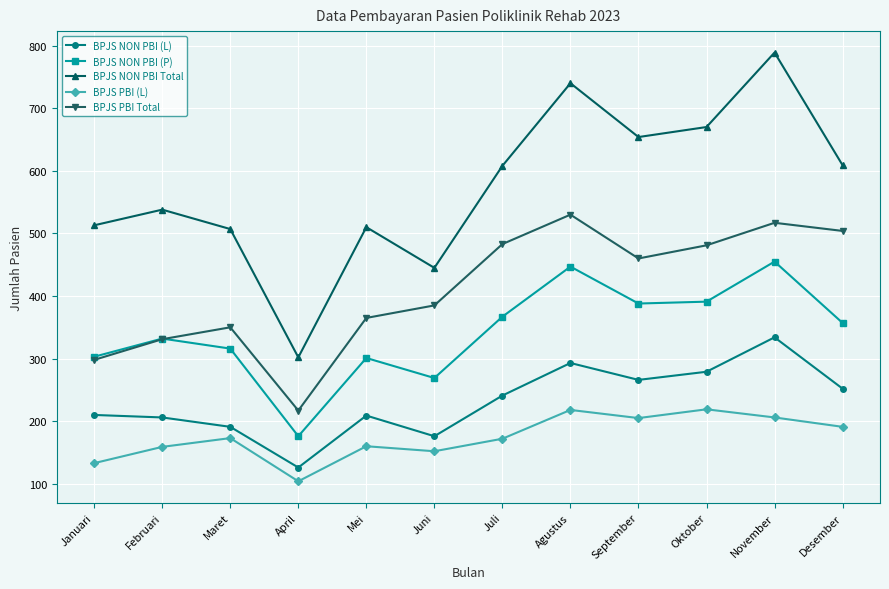

What is the sum of all BPJS PBI (L) values?

2092